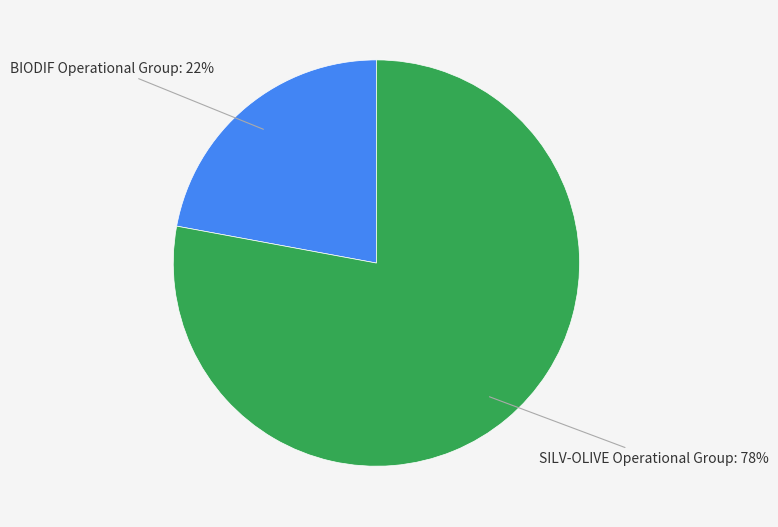

Does any single category account for the majority?

Yes